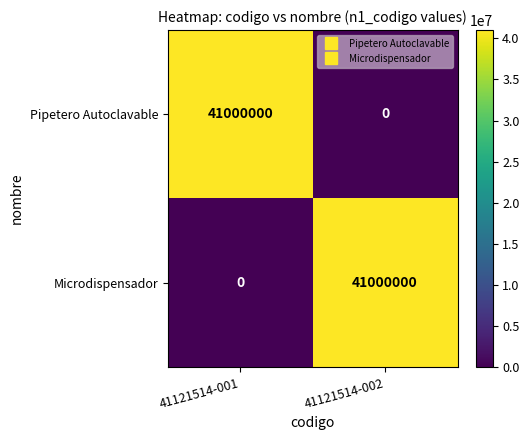

Reading left to right, transcribe all the data shown in this chart.

Pipetero Autoclavable: 41000000	0
Microdispensador: 0	41000000